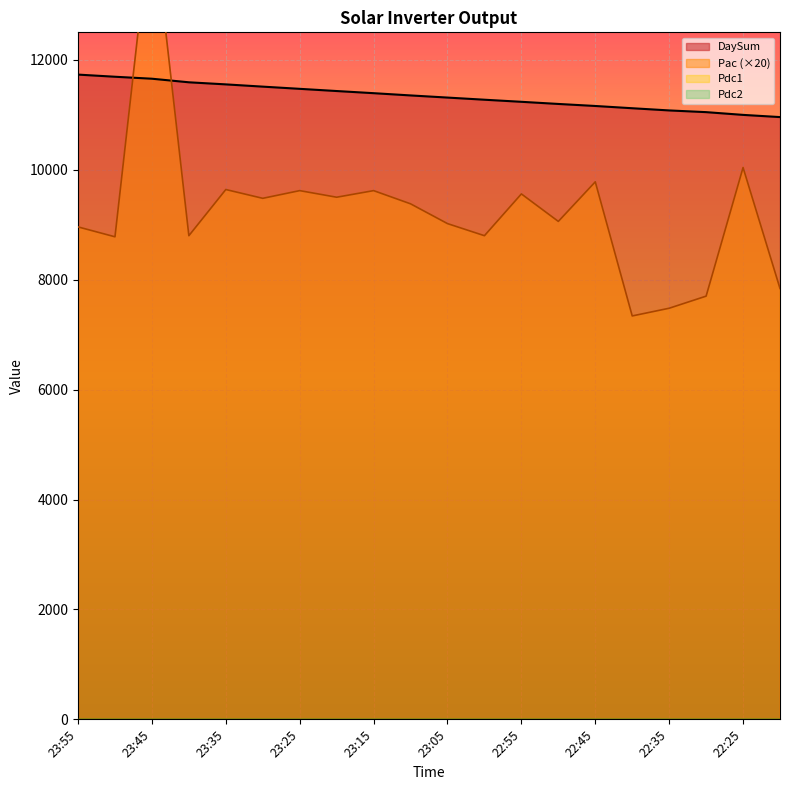

What is the difference between the Pac values at 23:30 and 23:45?

5260